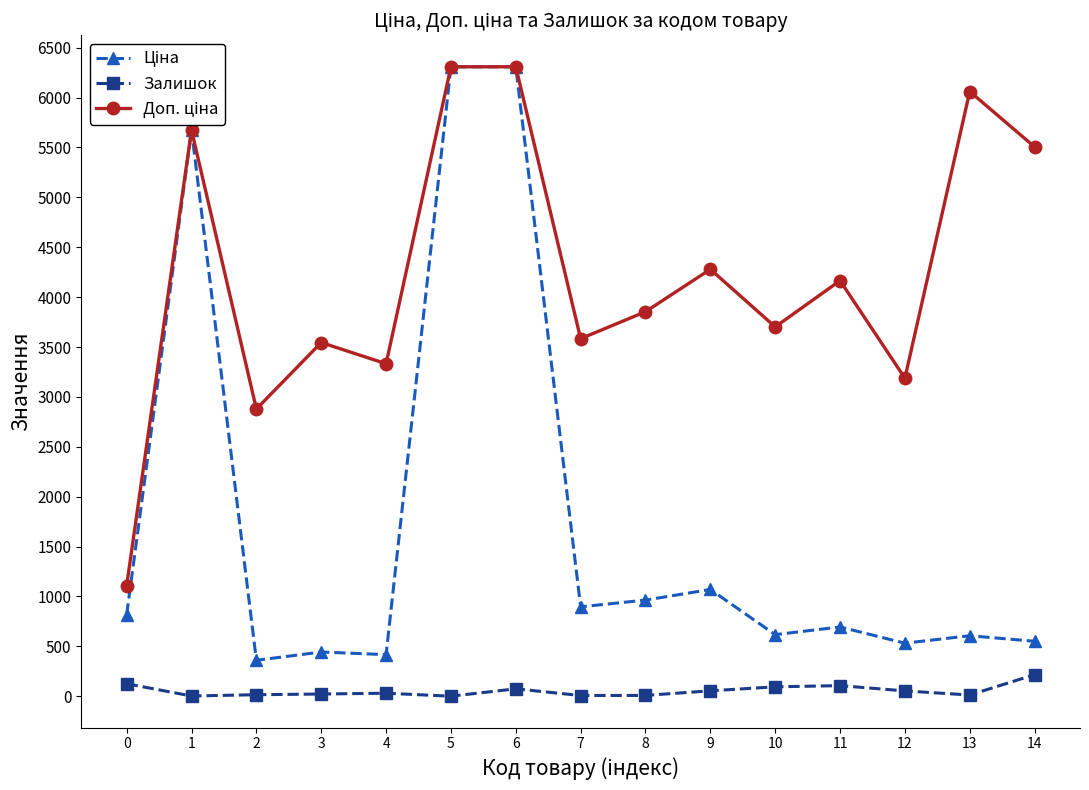

What is the difference between the Залишок values at 5 and 12?

53.0